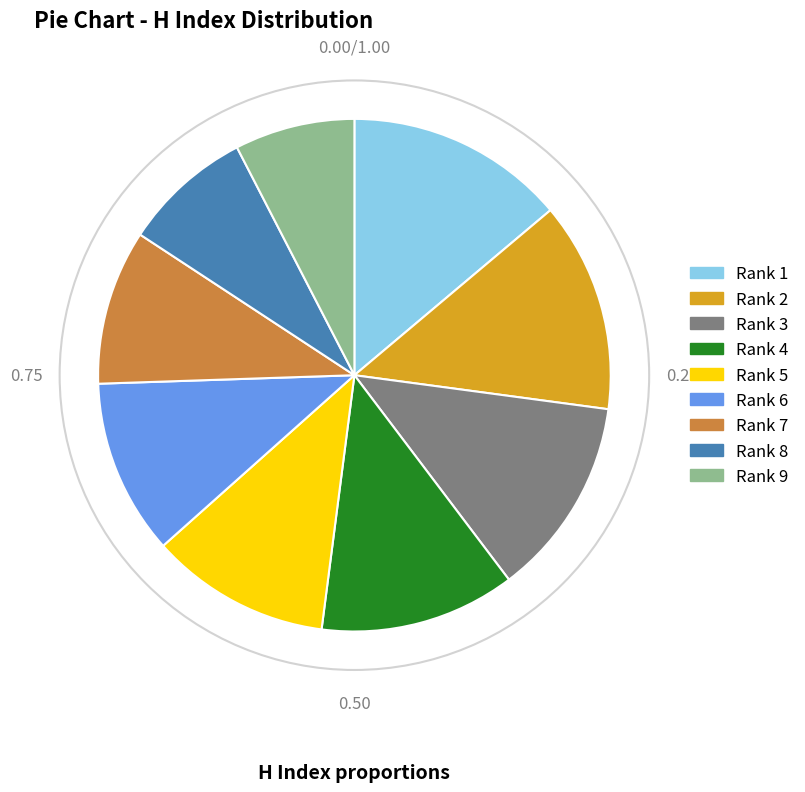

Is there a majority slice in this chart?

No